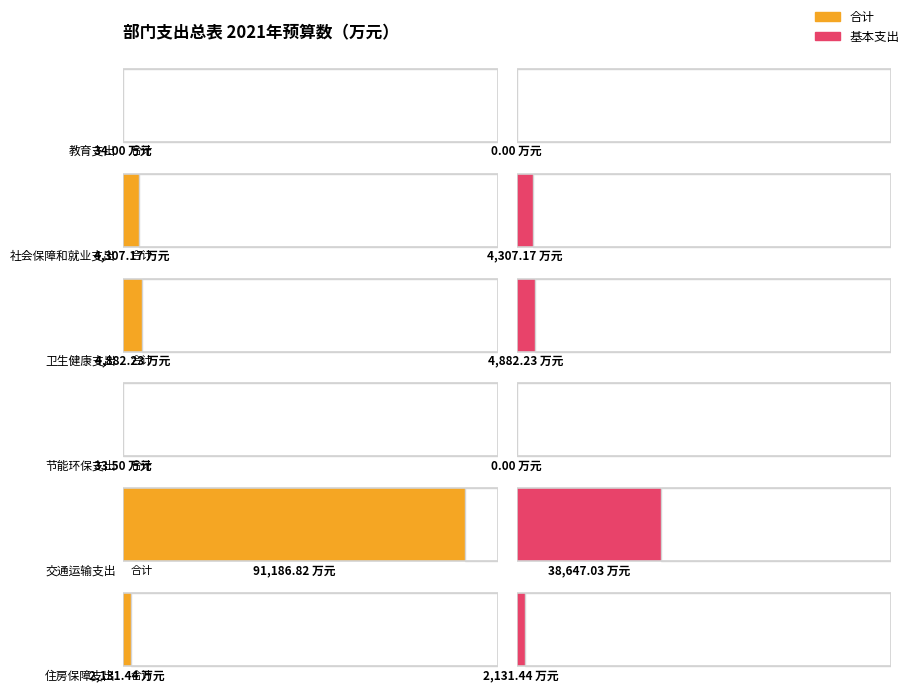

The value of 基本支出 at 社会保障和就业支出 is 2186.7. True or false?

False